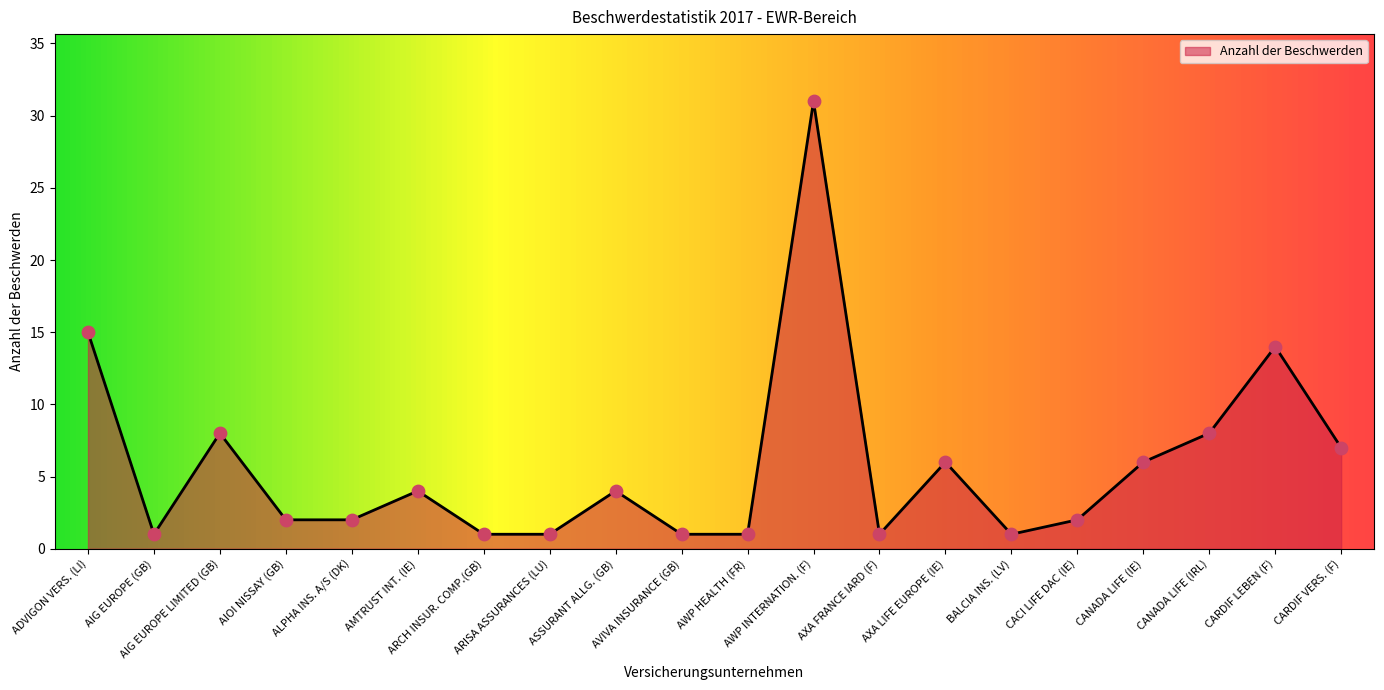

What is the change in value from AWP INTERNATION. (F) to CACI LIFE DAC (IE)?

-29